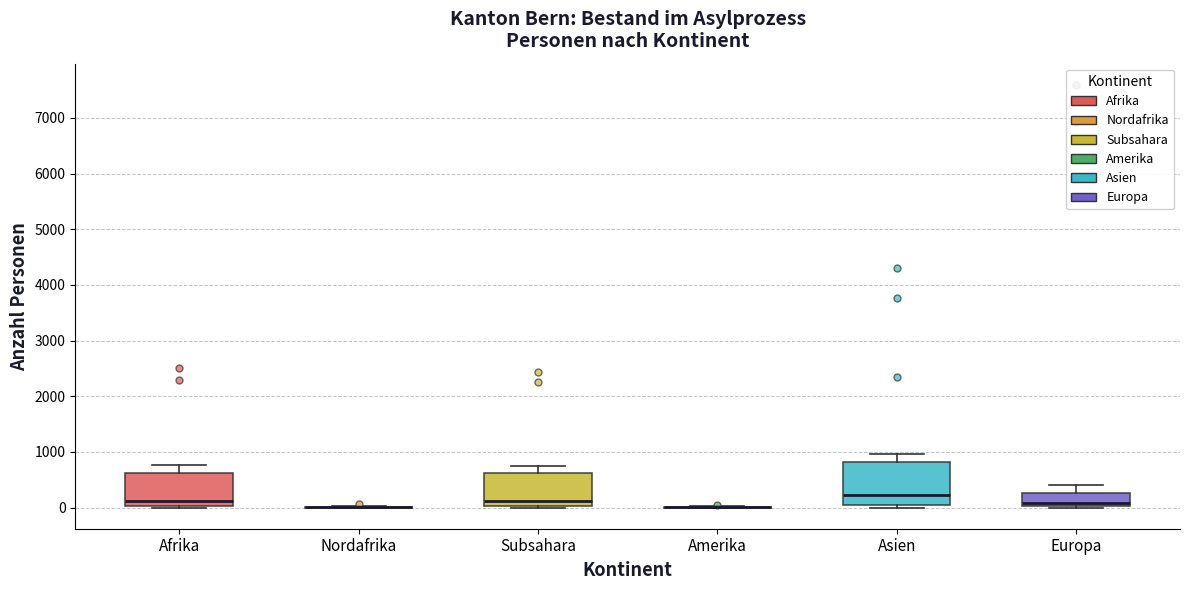

Which box is the tallest, from its lower edge to its upper edge?

Asien